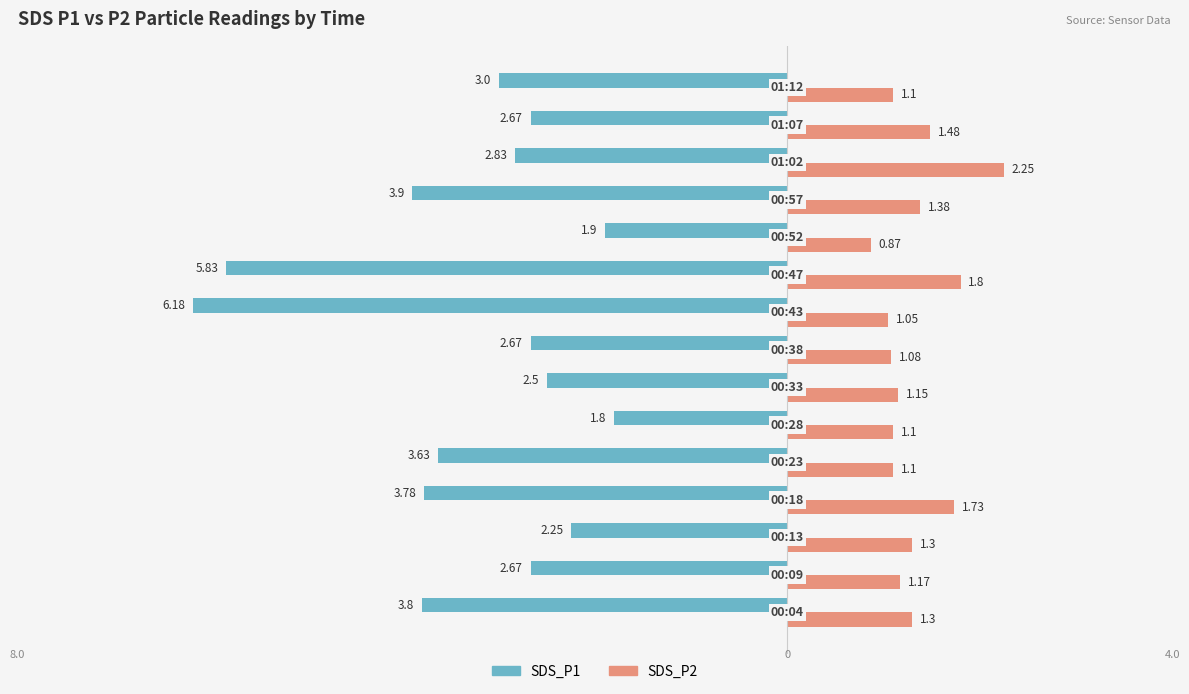

Which series has the largest range (max minus min)?

SDS_P1